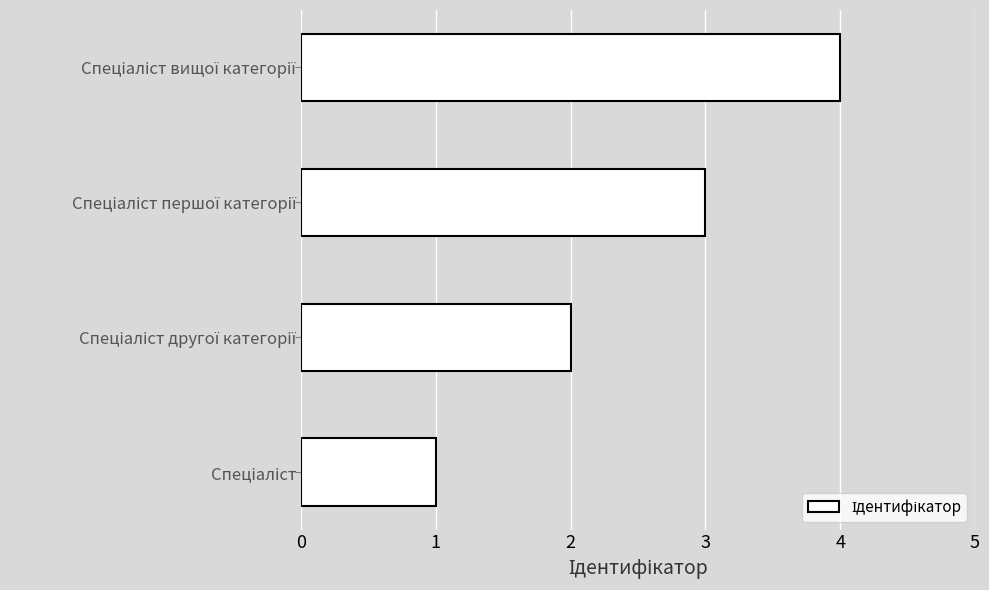

What is the greatest value displayed?

4